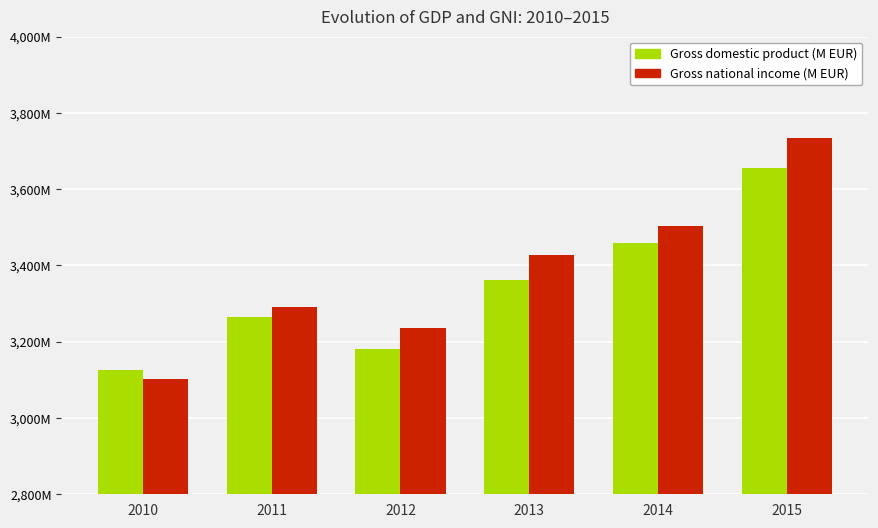

What are all the series names shown in the legend?

Gross domestic product (M EUR), Gross national income (M EUR)